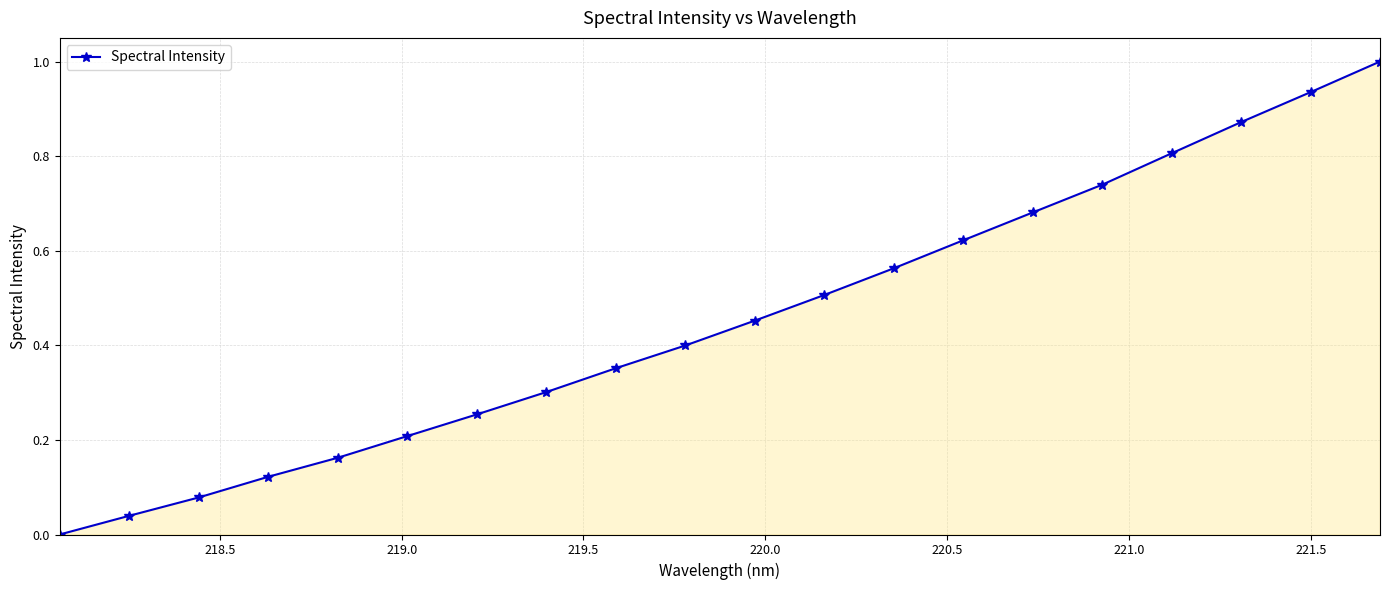

What is the greatest value displayed?

1.0